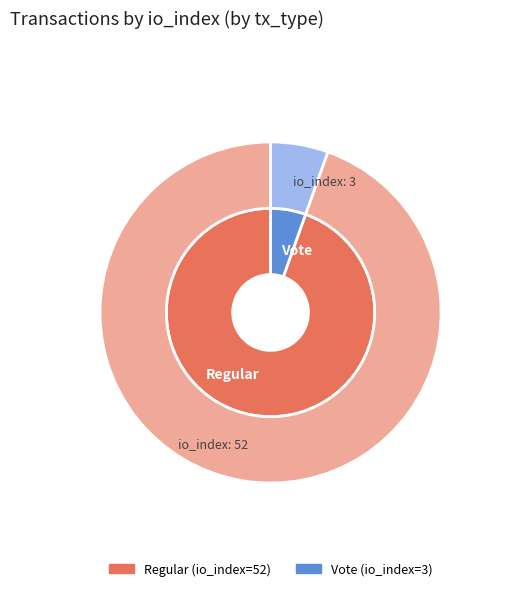

To the nearest percent, what percentage of the pie is 1?

5%